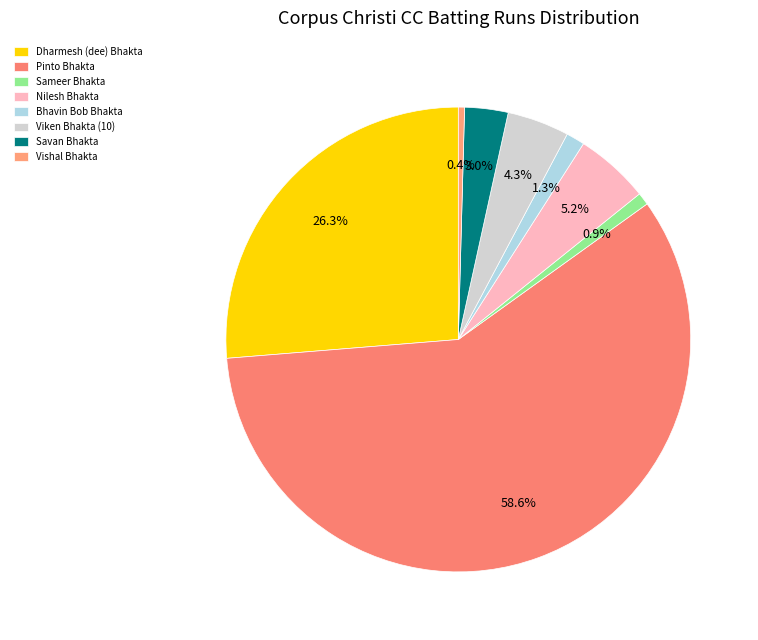

Count the number of slices in the pie.

8